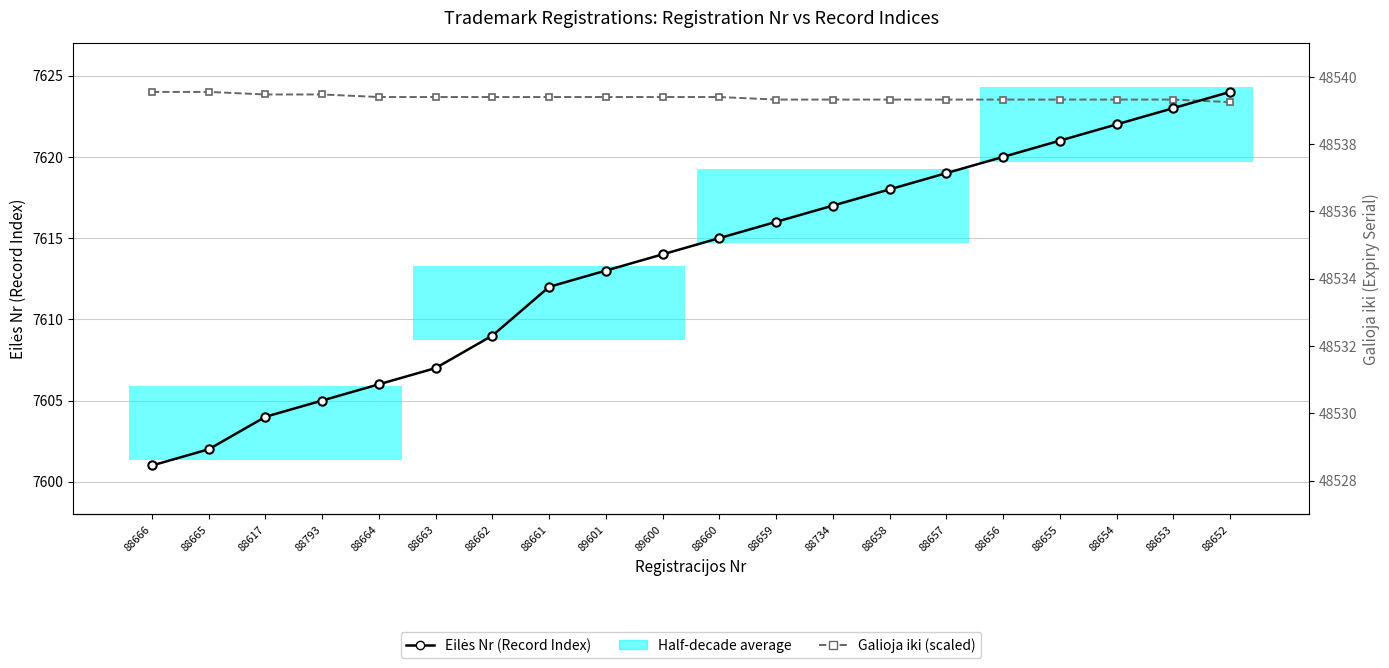

Reading left to right, extract all data points from this chart.

Eilės Nr (Record Index): 88666=7601.0	88665=7602.0	88617=7604.0	88793=7605.0	88664=7606.0	88663=7607.0	88662=7609.0	88661=7612.0	89601=7613.0	89600=7614.0	88660=7615.0	88659=7616.0	88734=7617.0	88658=7618.0	88657=7619.0	88656=7620.0	88655=7621.0	88654=7622.0	88653=7623.0	88652=7624.0
Galioja iki (Expiry, scaled): 88666=7624.0	88665=7624.0	88617=7623.8	88793=7623.8	88664=7623.7	88663=7623.7	88662=7623.7	88661=7623.7	89601=7623.7	89600=7623.7	88660=7623.7	88659=7623.5	88734=7623.5	88658=7623.5	88657=7623.5	88656=7623.5	88655=7623.5	88654=7623.5	88653=7623.5	88652=7623.4